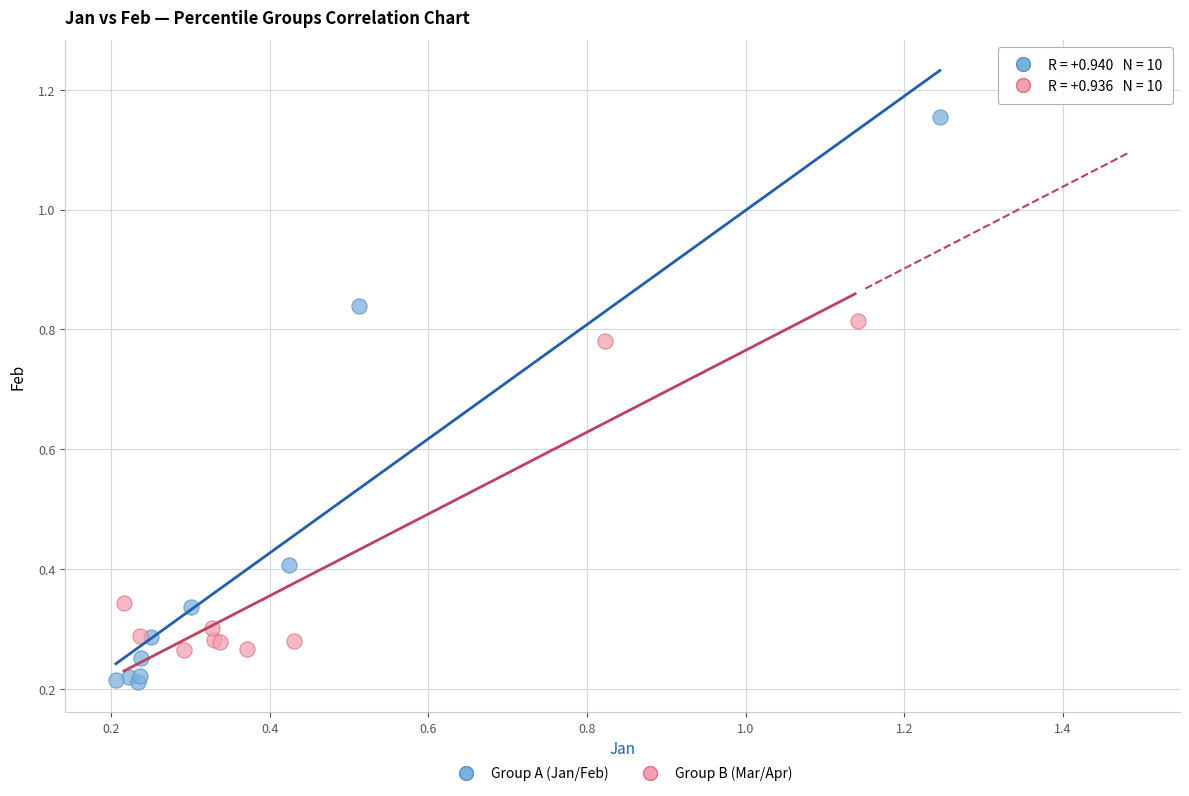

Which series contains the lowest Y value?

Group A (Jan/Feb)